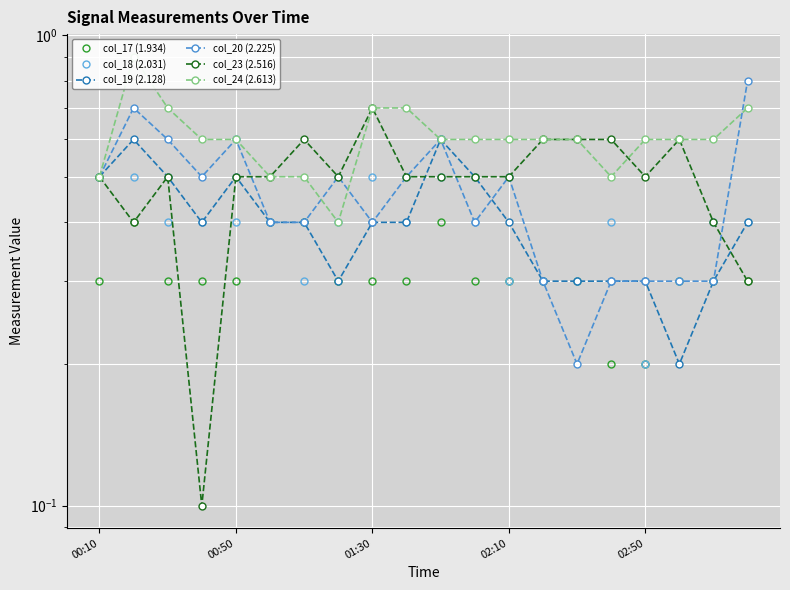

How many interior local peaks does the col_17 (1.934) series have?

2